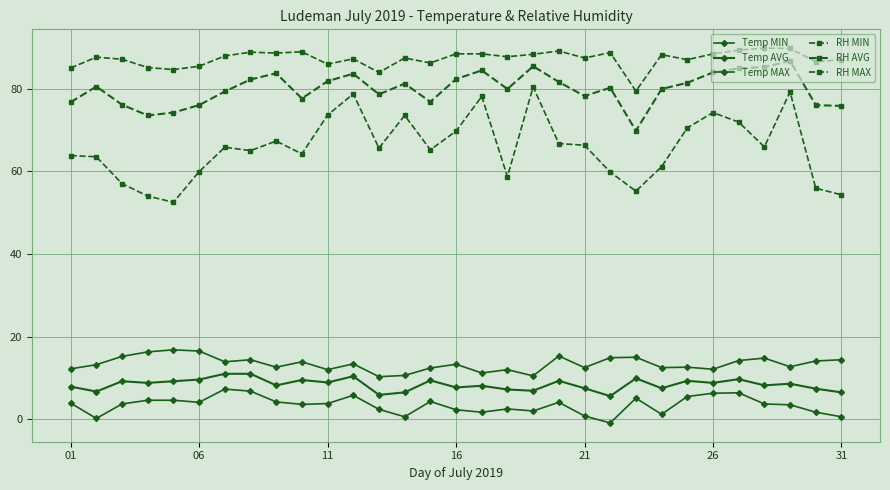

In Temp MIN, how many points are lower than both neighbors (excluding endpoints)?

8